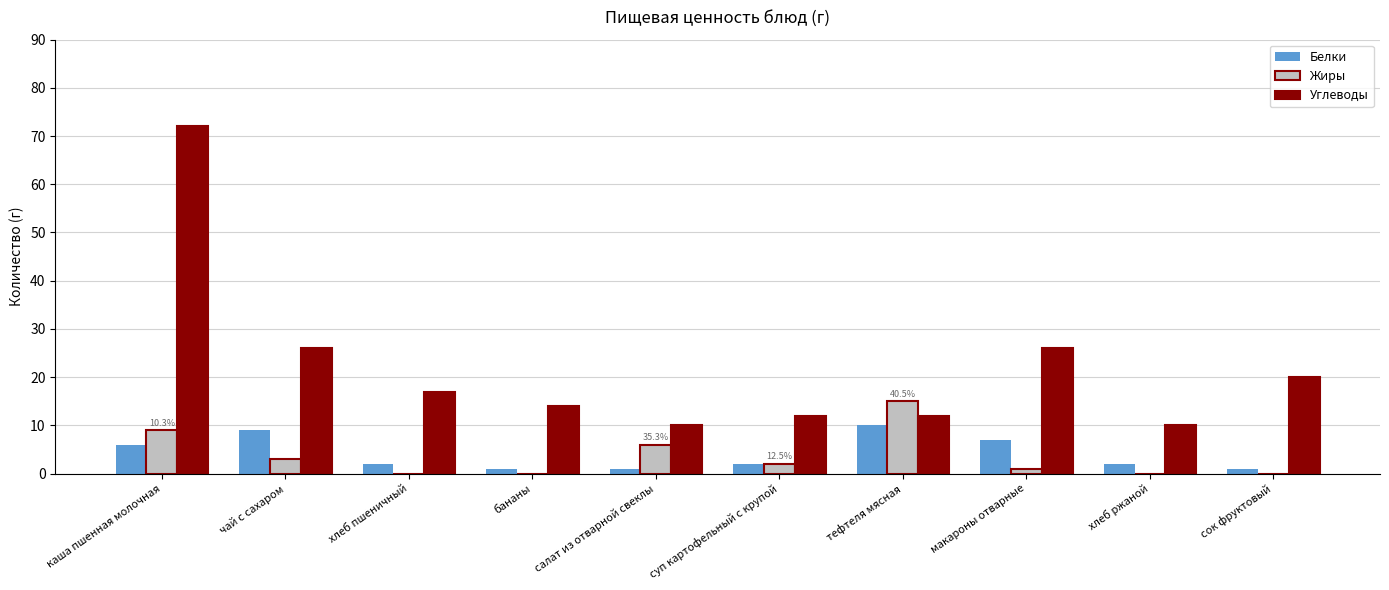

How many categories are shown in the chart?

10